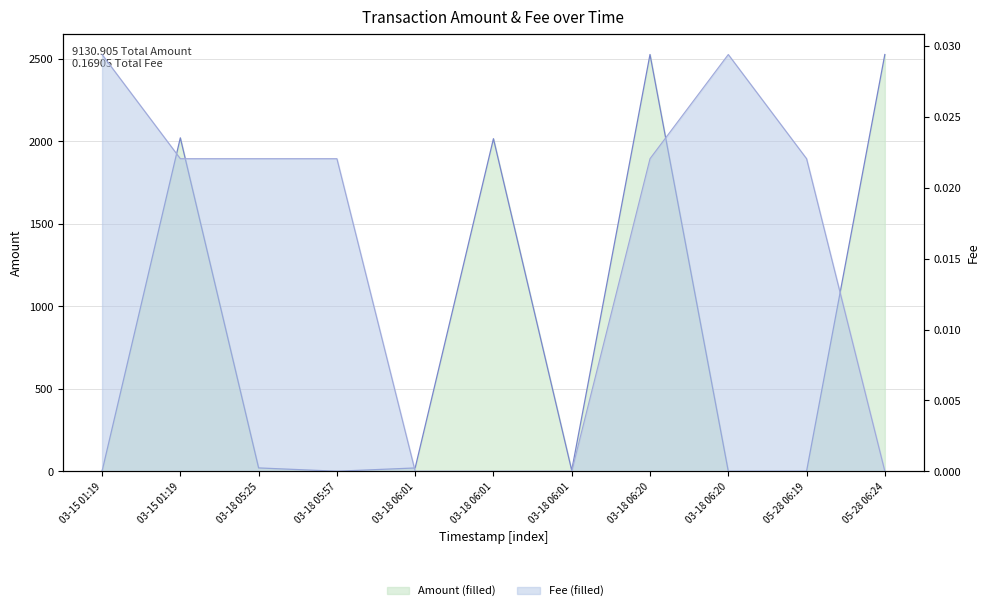

At which label does Fee line reach its peak?

03-15 01:19